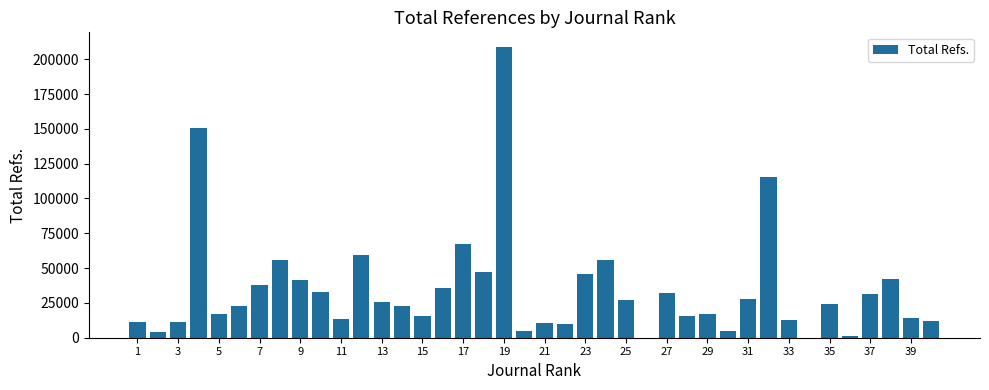

What is the greatest value displayed?

208861